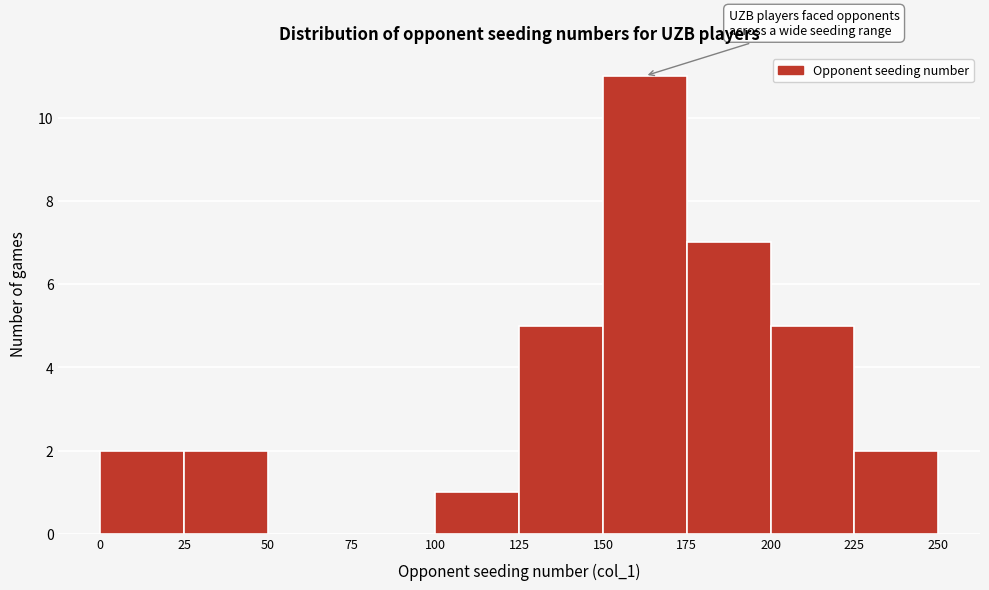

What is the height of the bar covering 225 to 250 on the x-axis? The values are not printed on the chart, so give them approximately, as read against the axis.

2